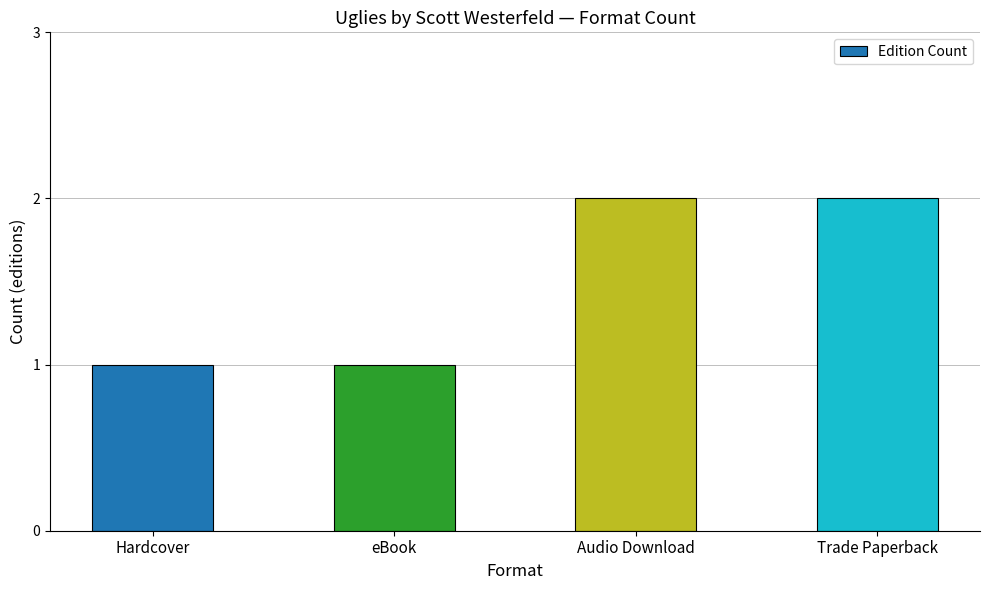

What is the difference between the second highest and second lowest values?

1